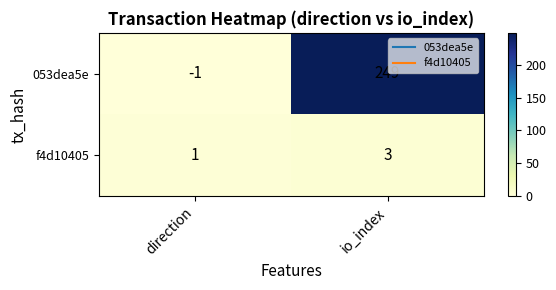

How many distinct data groups are displayed?

2